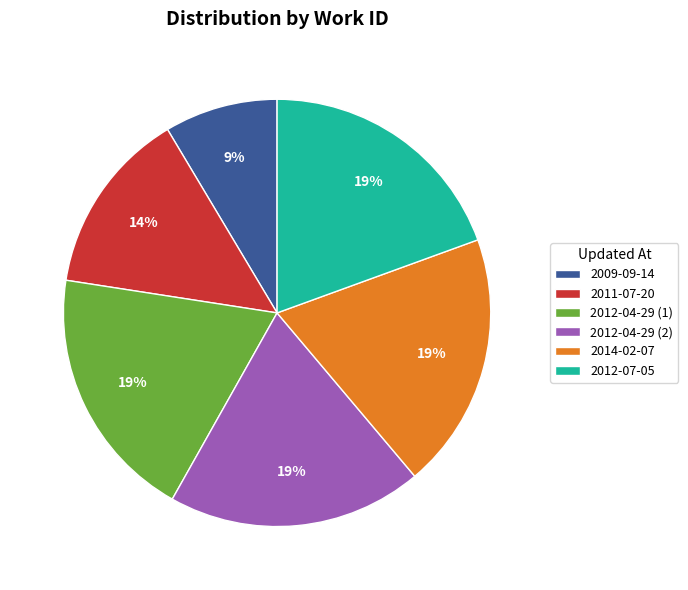

To the nearest percent, what portion does 2011-07-20 represent?

14%